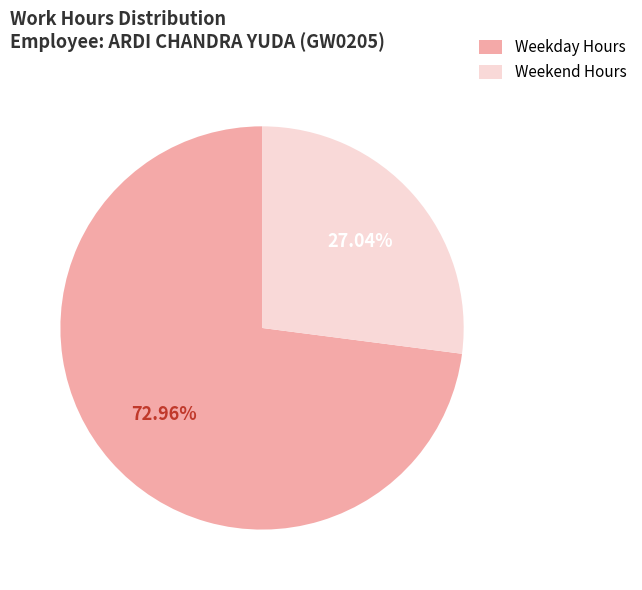

Which slice is the smallest?

Weekend Hours